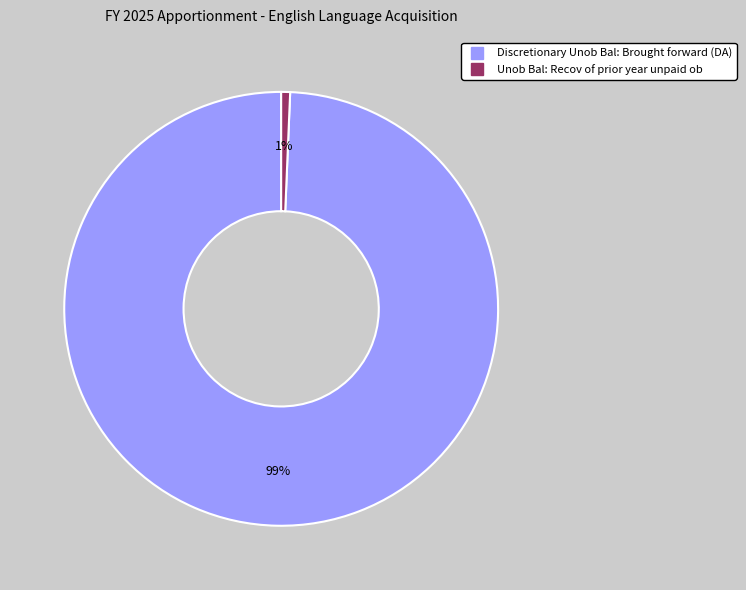

To the nearest percent, what is the average slice percentage?

50%